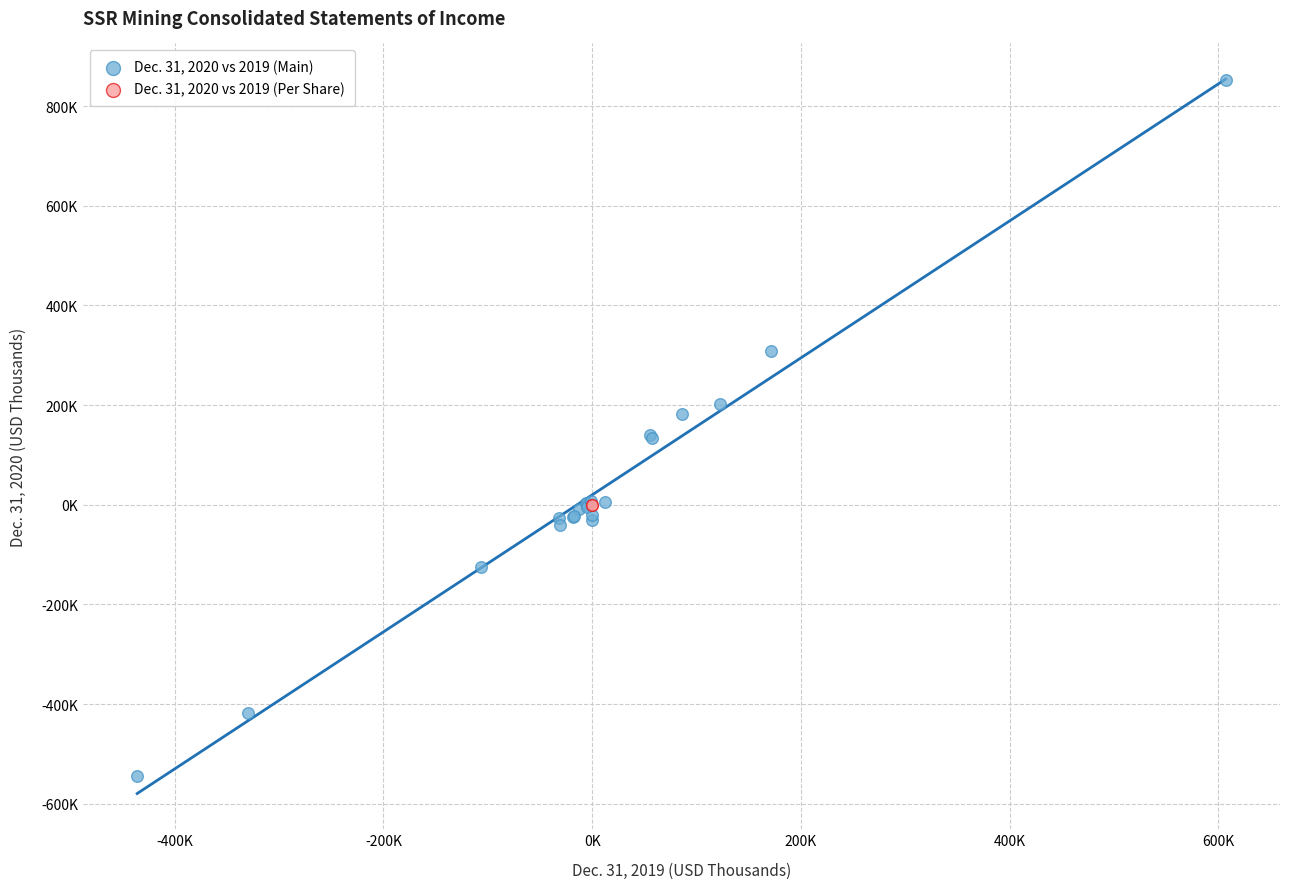

Which series reaches the minimum Y coordinate?

Dec. 31, 2020 vs 2019 (Main)